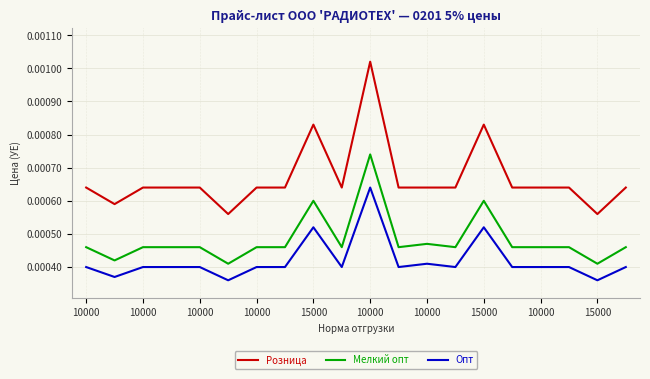

Rank the series by their maximum value, from highest to lowest.

Розница, Мелкий опт, Опт